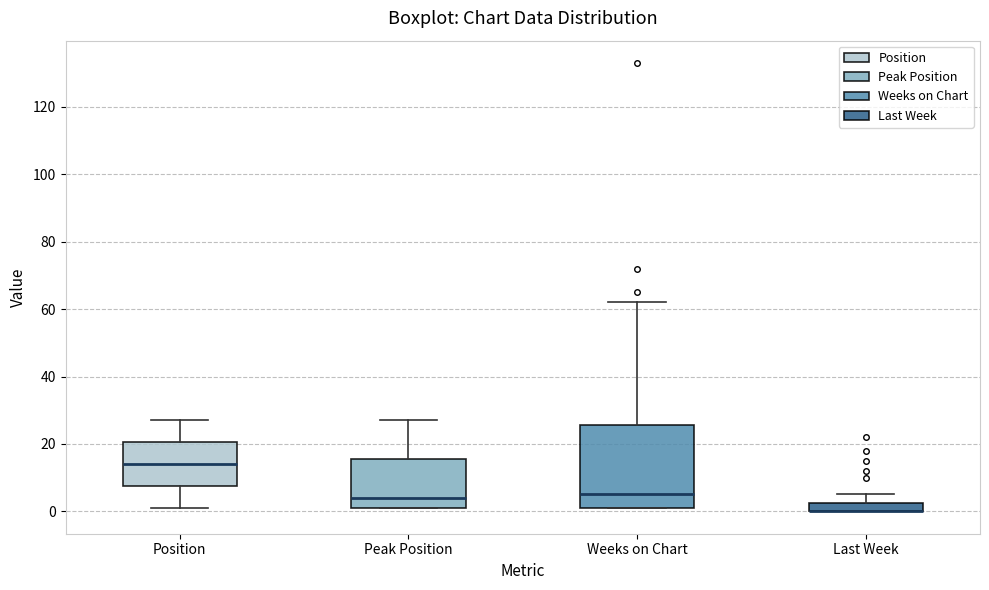

Comparing the boxes themselves (not the whiskers), which one is the tallest?

Weeks on Chart